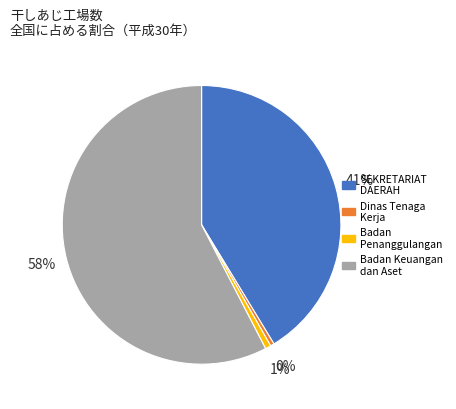

Is there a majority slice in this chart?

Yes